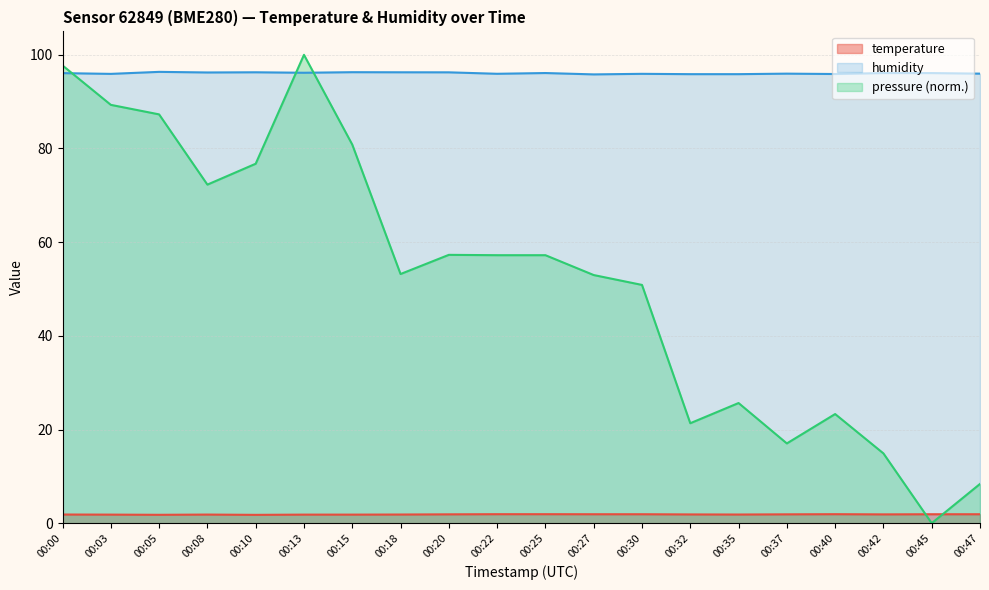

Reading left to right, extract all data points from this chart.

temperature: 1.9	1.8	1.8	1.8	1.8	1.8	1.8	1.9	1.9	1.9	1.9	1.9	1.9	1.9	1.9	1.9	1.9	1.9	1.9	1.9
humidity: 96.1	95.9	96.4	96.2	96.3	96.2	96.3	96.3	96.3	96.0	96.1	95.8	95.9	95.9	95.9	96.0	95.9	96.1	96.1	96.0
pressure_norm: 97.7	89.3	87.3	72.3	76.7	100.0	80.8	53.2	57.3	57.2	57.2	53.0	50.9	21.3	25.7	17.0	23.3	14.9	0.0	8.4